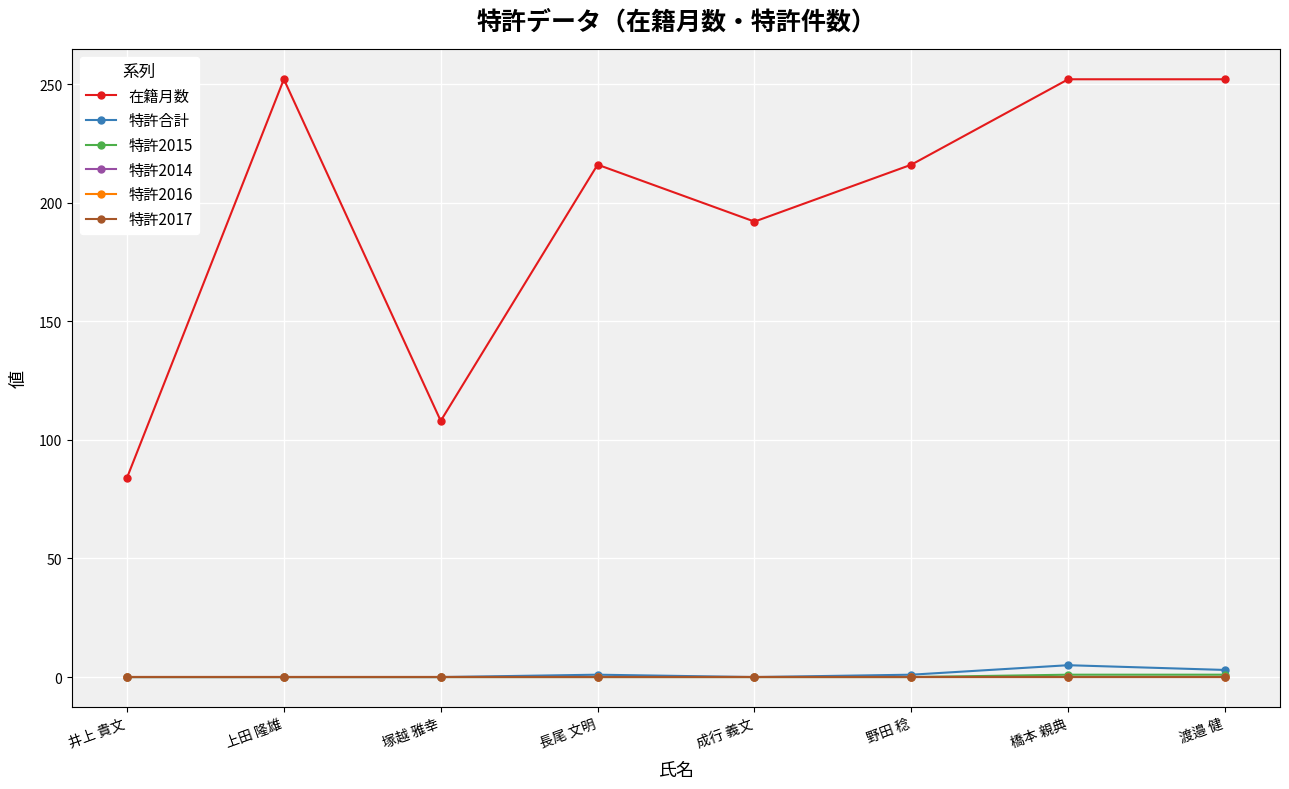

Which series has the widest spread of values?

在籍月数